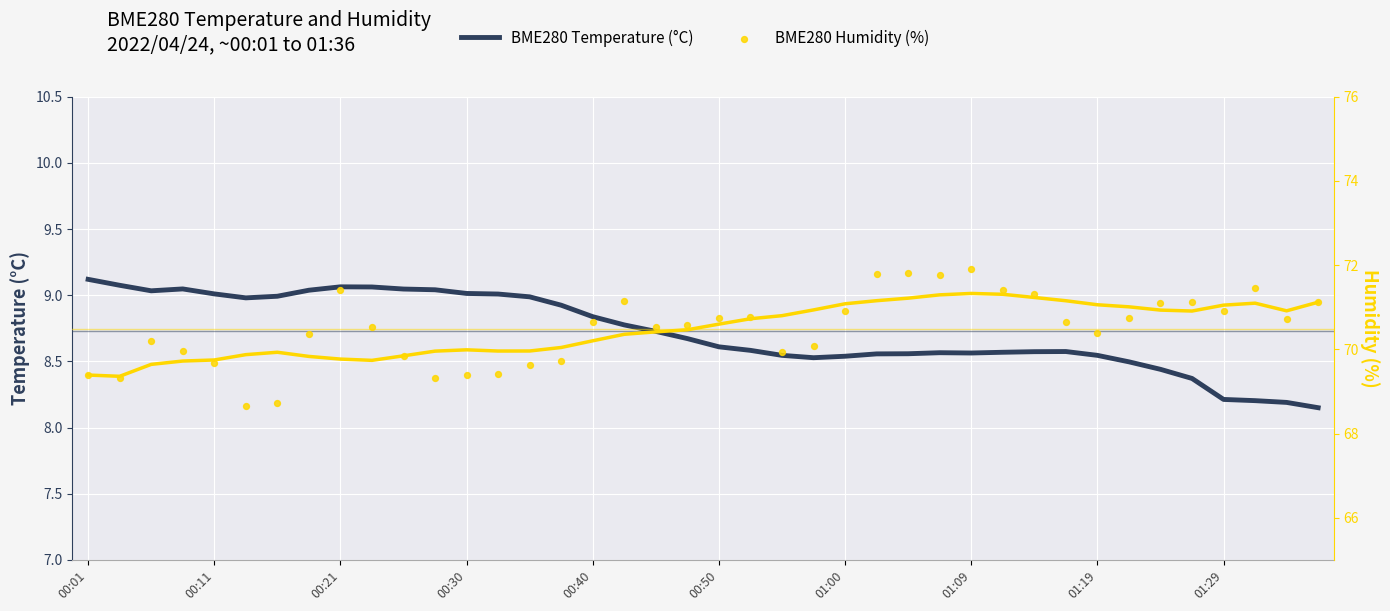

Which series has the largest Y range (max minus min)?

BME280 Humidity (%)